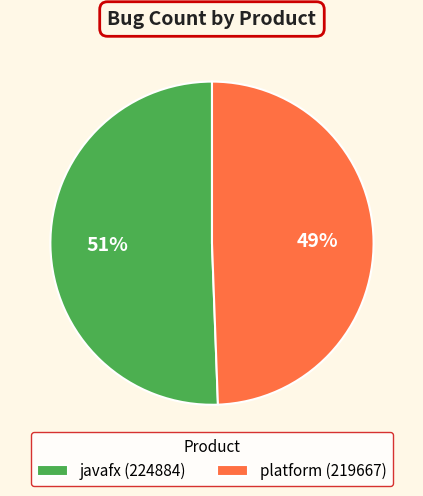

Count the number of slices in the pie.

2